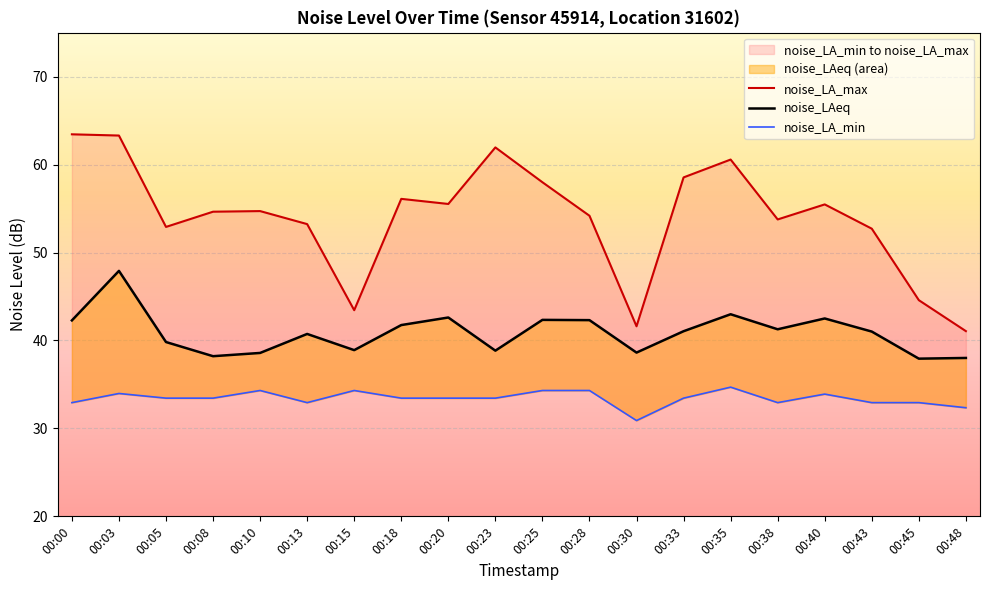

True or false: noise_LA_max and noise_LAeq intersect in this chart.

False